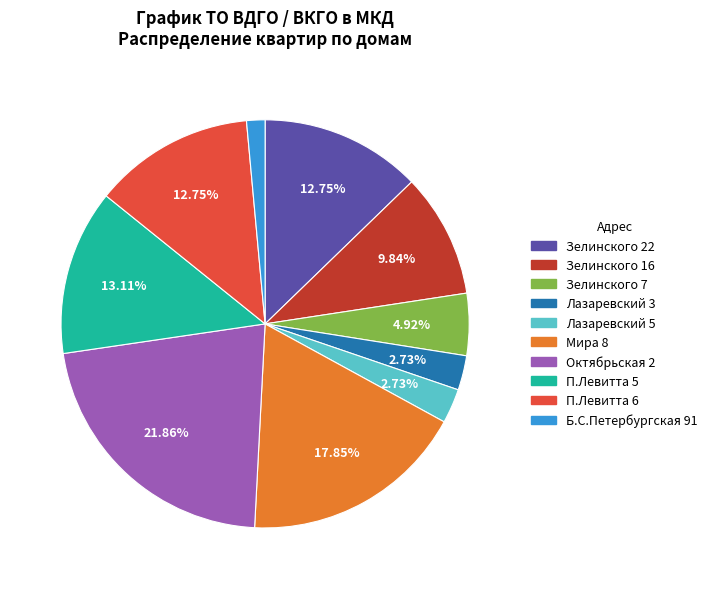

Is the sum of Мира 8 and П.Левитта 6 greater than half?

No